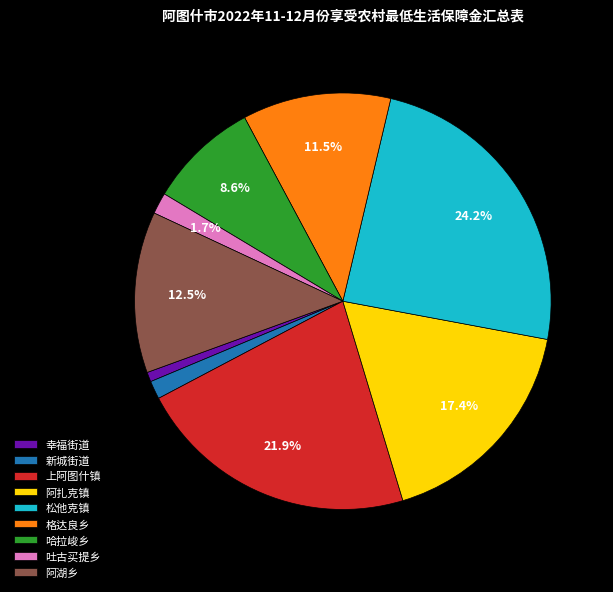

Do 阿扎克镇 and 吐古买提乡 together represent more than half of the pie?

No